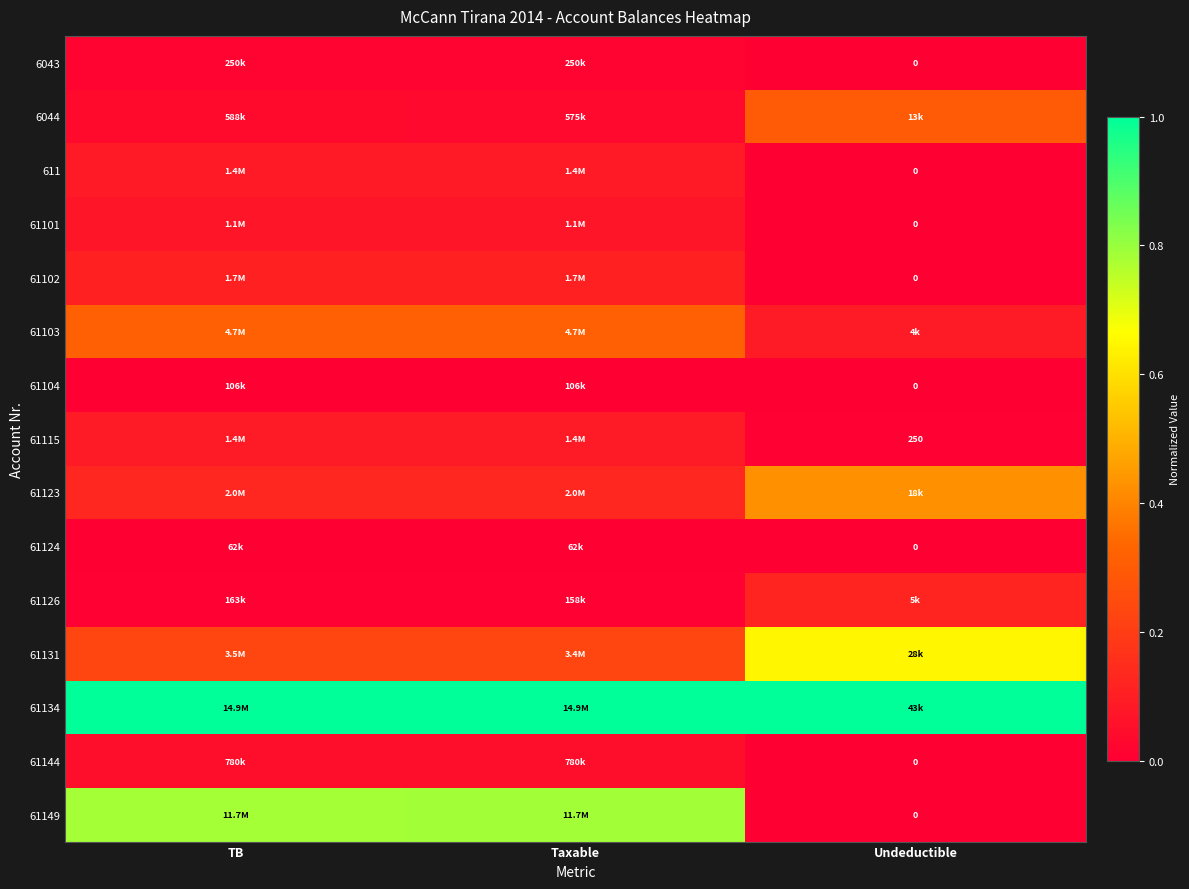

Rank the categories by 61115 value from lowest to highest.

Undeductible, TB, Taxable